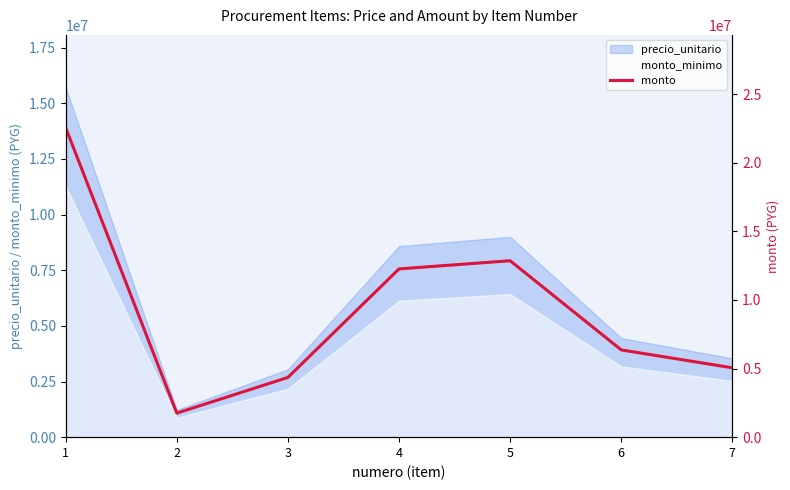

Which has a higher value, 3 or 7?

7